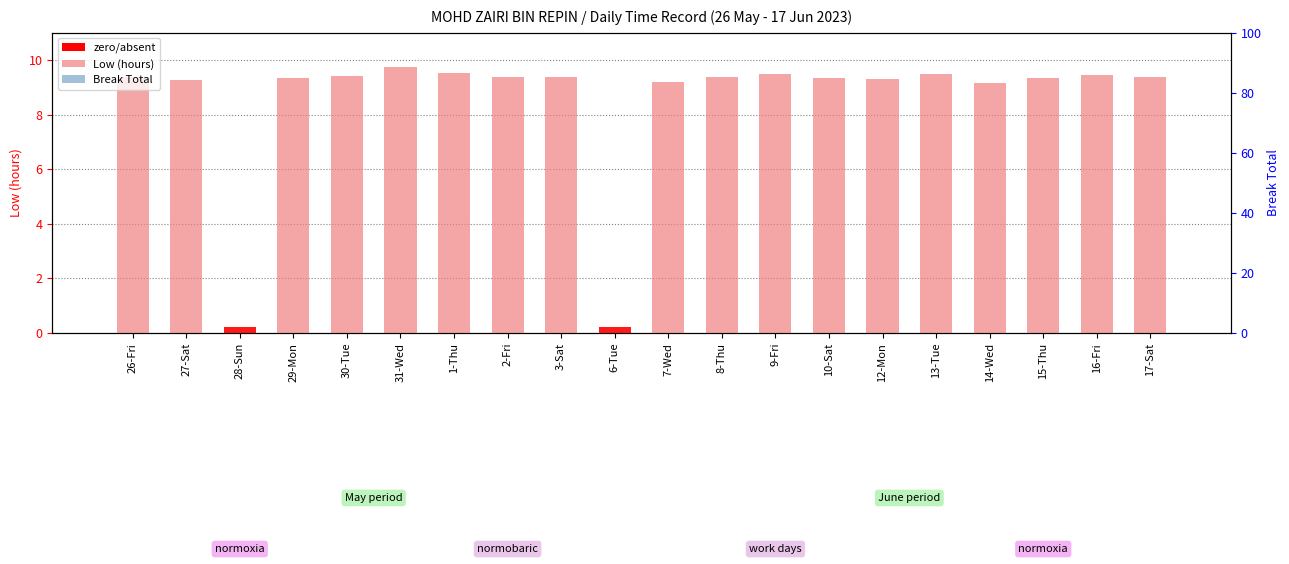

Does the chart contain stacked bars?

No